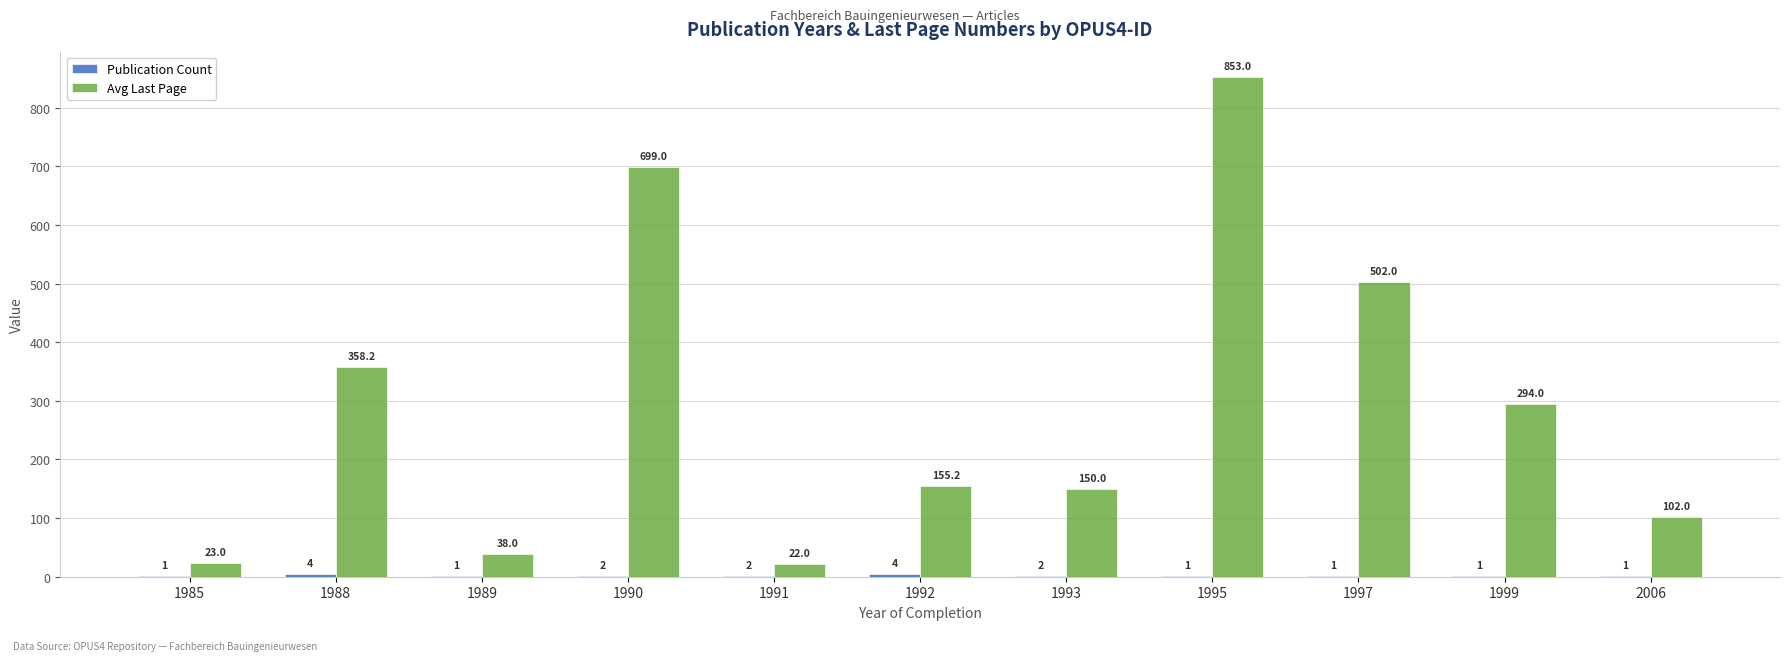

Is it true that Avg Last Page equals 176.0 at 1995?

False